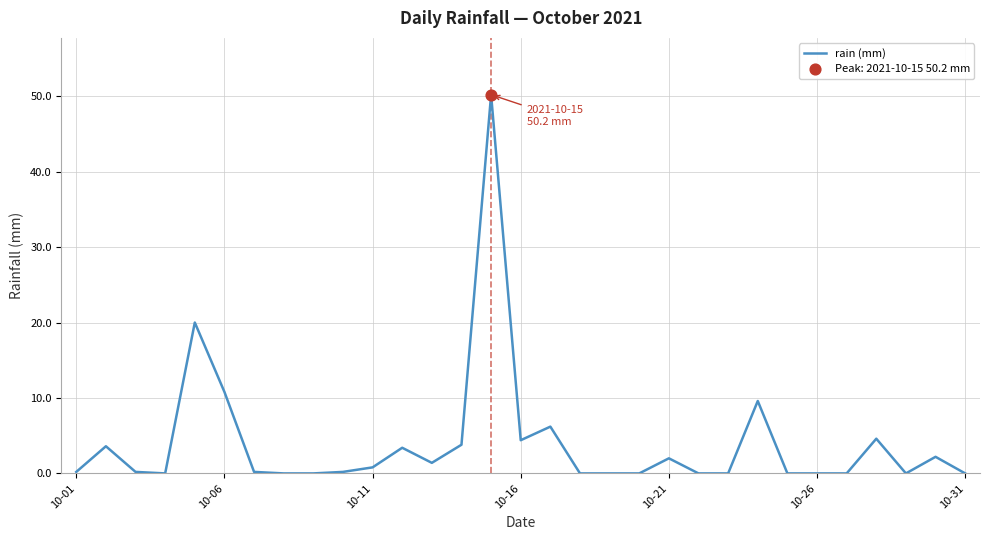

What is the difference between the maximum and minimum values?

50.2